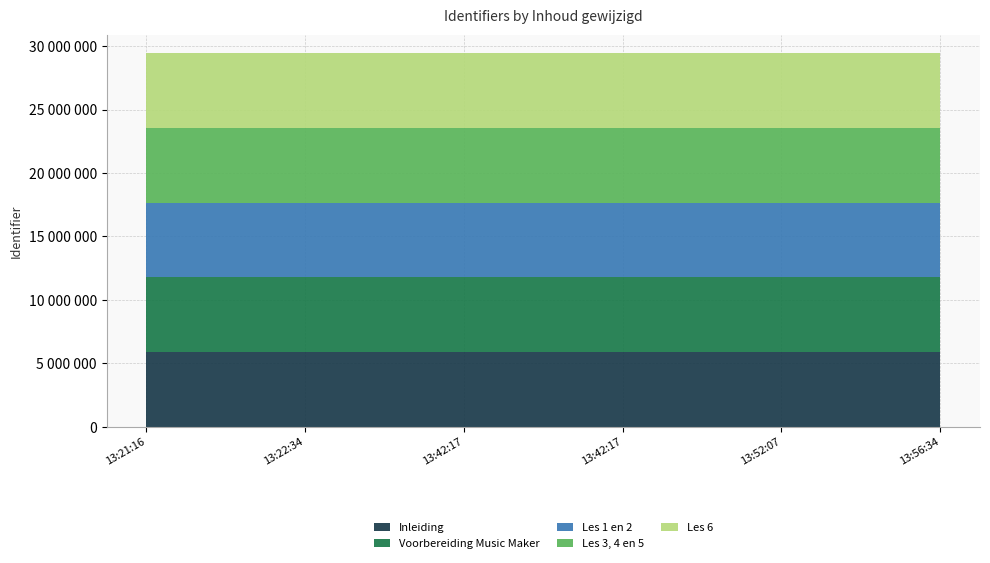

Reading right to left, extract all data points from this chart.

Inleiding: 5886941	5886941	5886941	5886941	5886941	5886941
Voorbereiding Music Maker: 5886943	5886943	5886943	5886943	5886943	5886943
Les 1 en 2: 5886946	5886946	5886946	5886946	5886946	5886946
Les 3, 4 en 5: 5886949	5886949	5886949	5886949	5886949	5886949
Les 6: 5886951	5886951	5886951	5886951	5886951	5886951